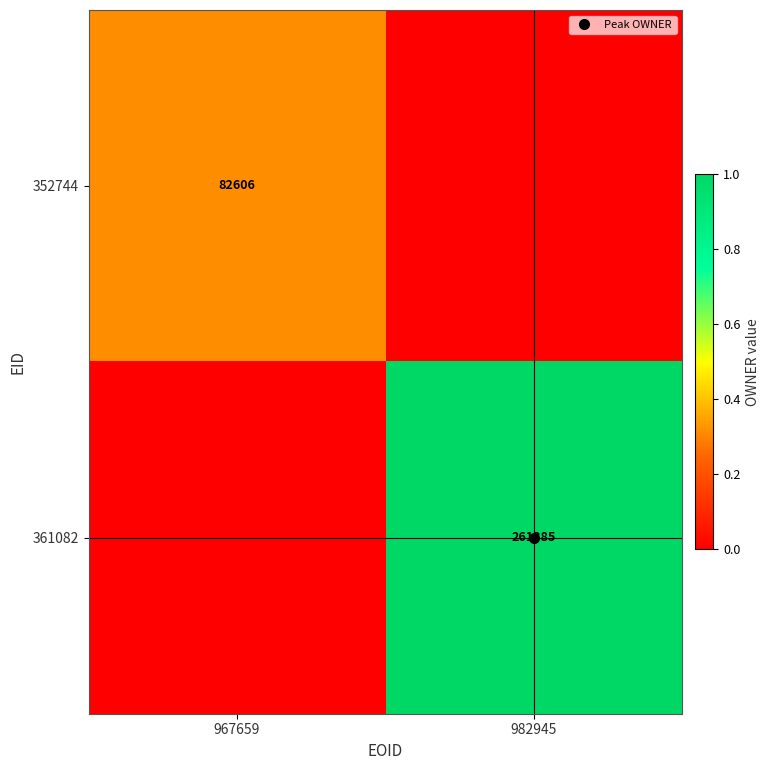

Which series has the largest range (max minus min)?

361082